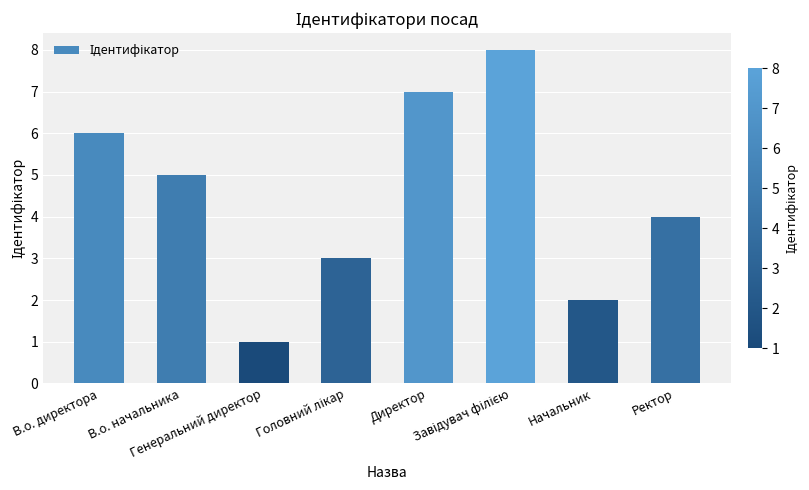

What is the greatest value displayed?

8